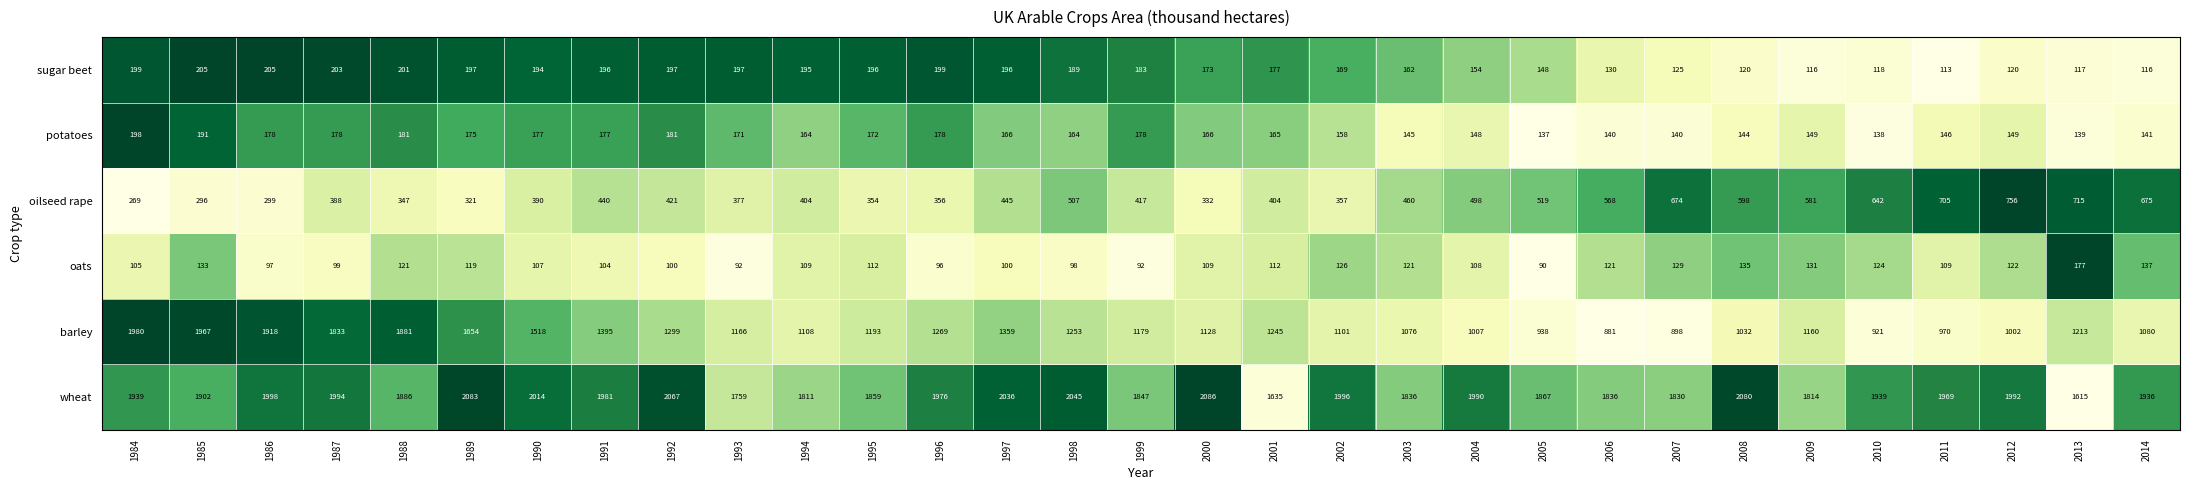

The value of wheat at 1999 is 2817. True or false?

False